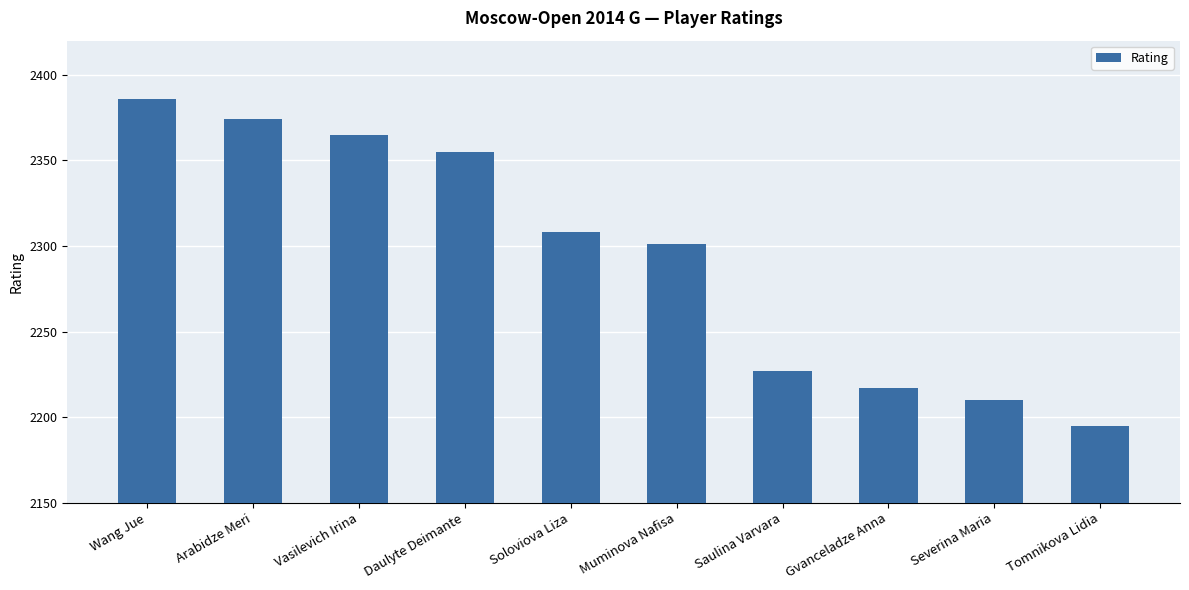

At which label does the data first exceed 2308?

Wang Jue